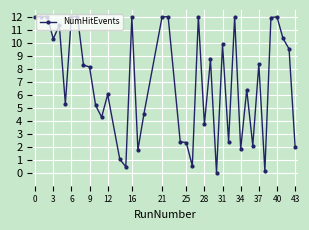

What is the greatest value displayed?

12.0